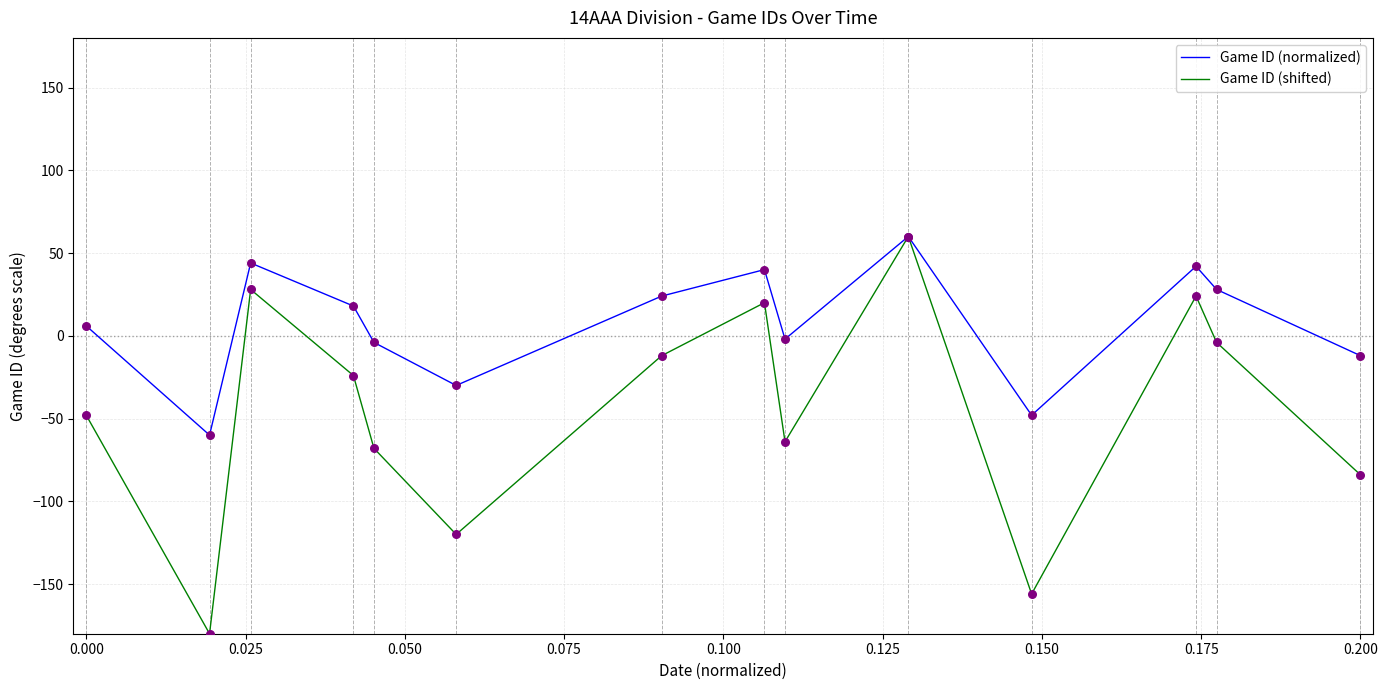

Which series has the largest range (max minus min)?

Game ID (shifted)